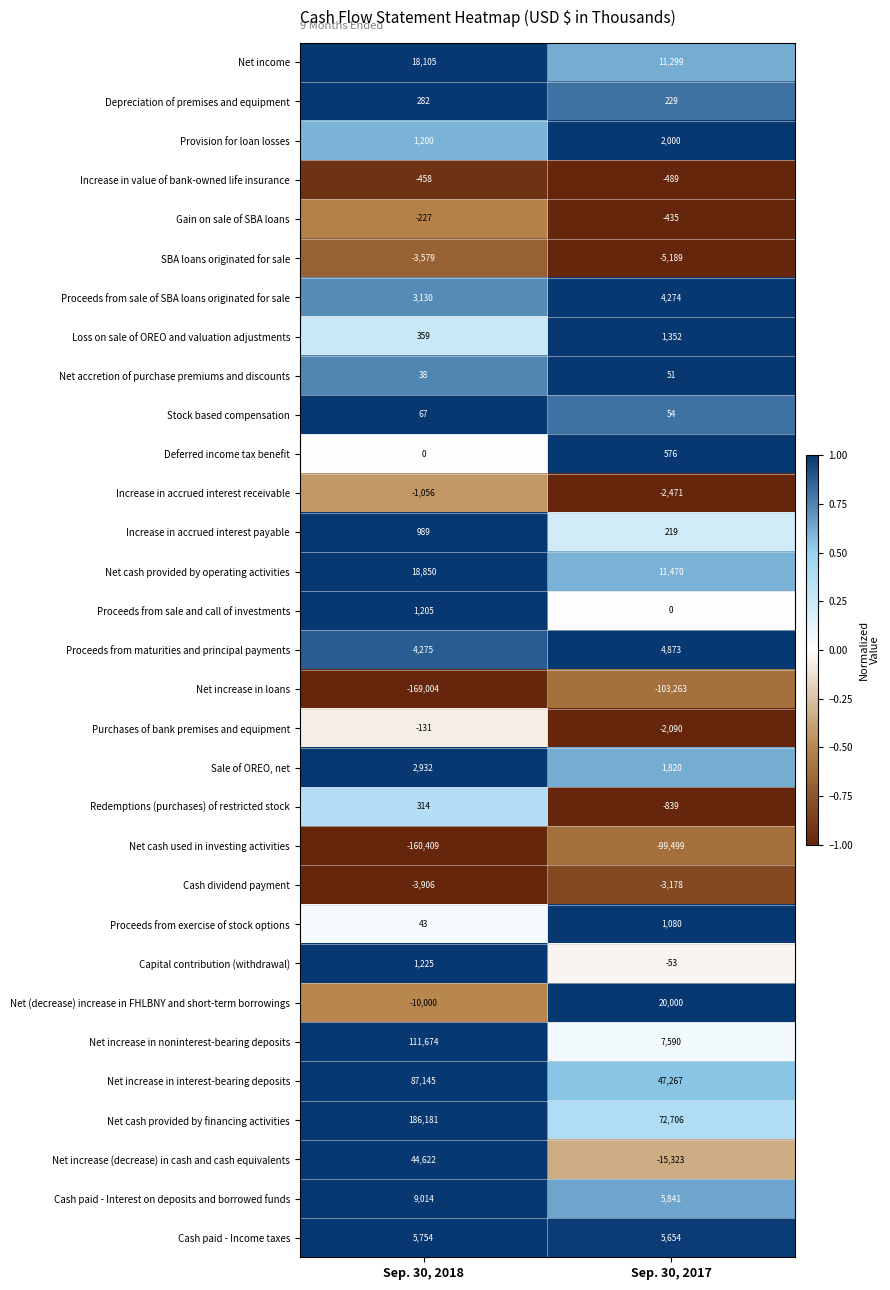

What is the total value across all series at Sep. 30, 2018?

148634